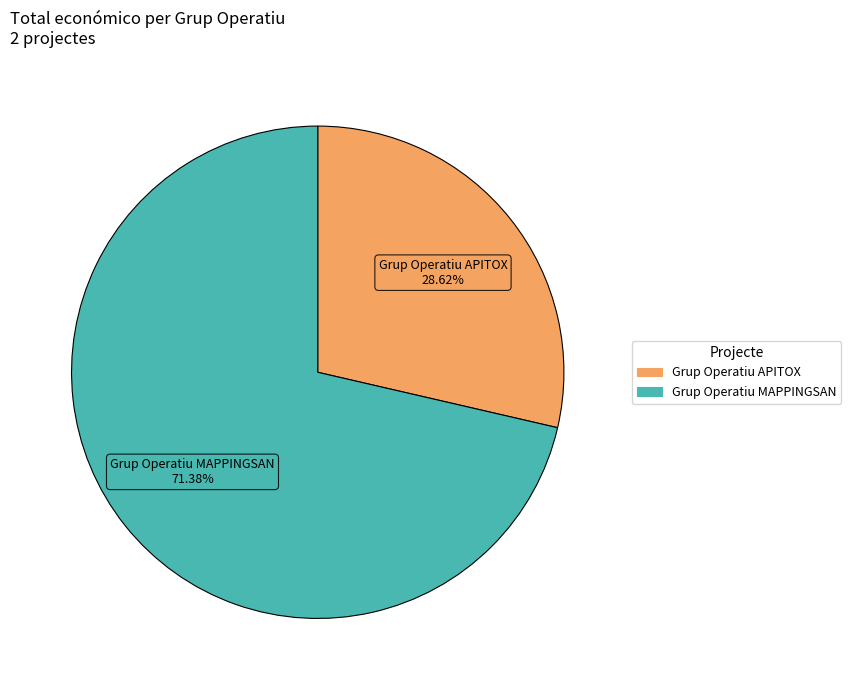

Approximately how many times larger is the value at Grup Operatiu APITOX compared to Grup Operatiu MAPPINGSAN?

0.4